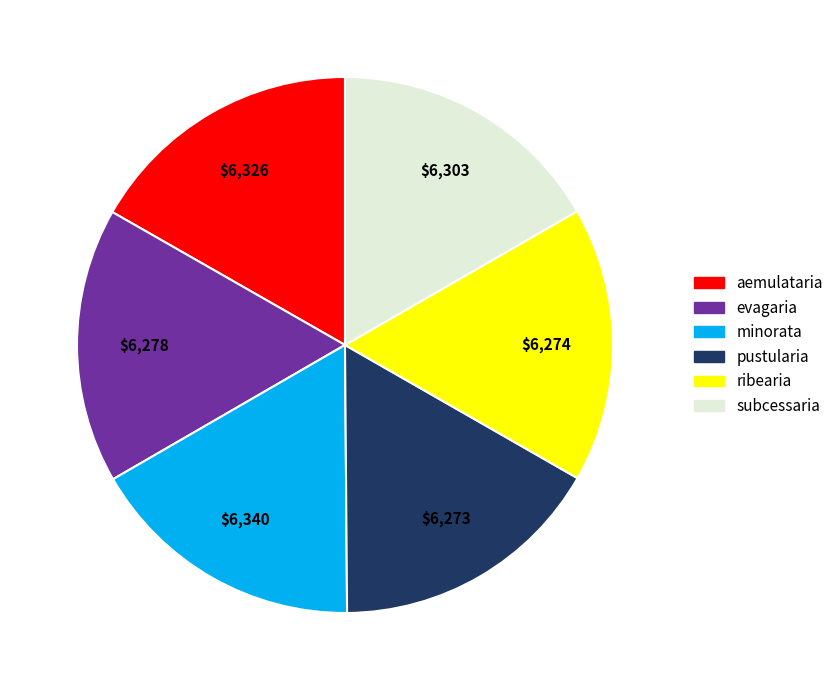

What is the ratio of the value at aemulataria to the value at ribearia?

1.0